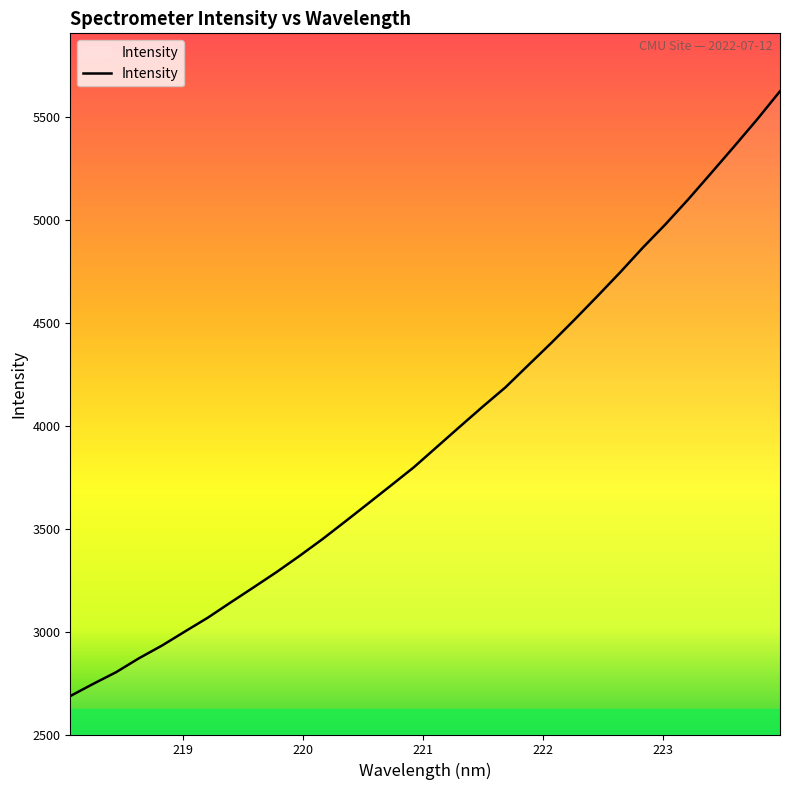

What is the average value?

3956.8